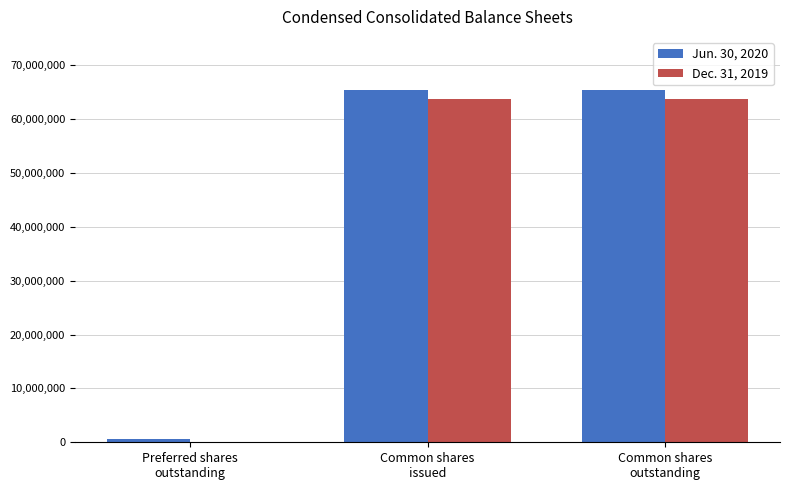

Reading left to right, what are all the values shown in this chart?

Jun. 30, 2020: 526000	65440000	65440000
Dec. 31, 2019: 0	63779000	63779000